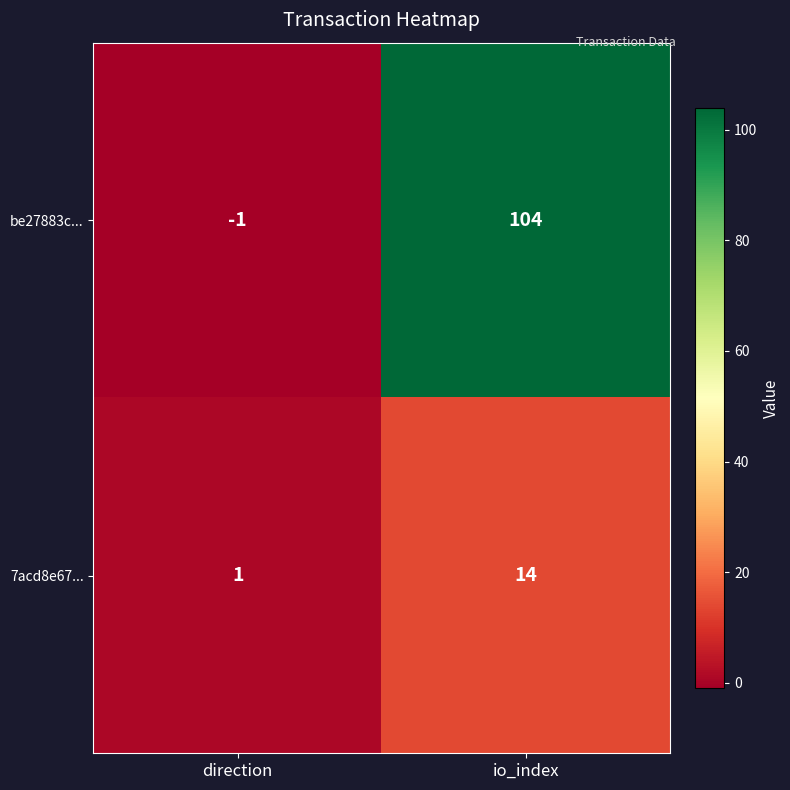

What is the sum of all be27883c... values?

103